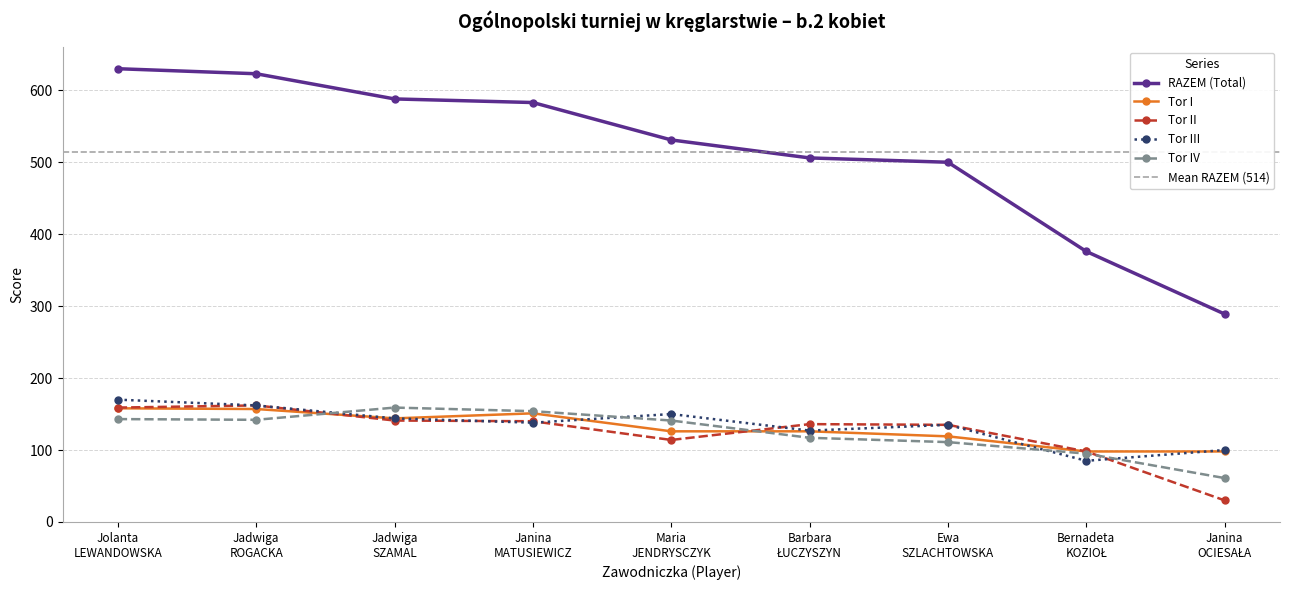

The value of Tor II at Jadwiga SZAMAL is 141. True or false?

True